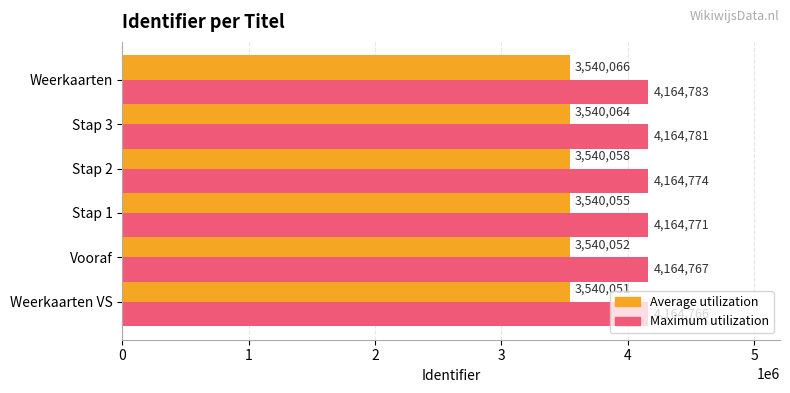

What is the approximate value of Maximum utilization at Stap 2?

4164774.0